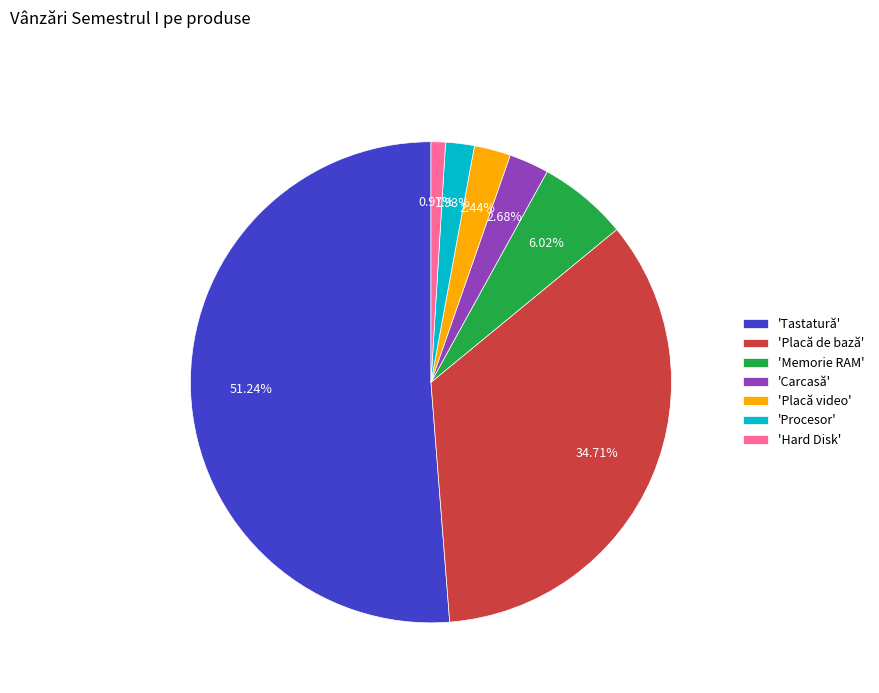

Which has a higher value, 'Tastatură' or 'Procesor'?

'Tastatură'